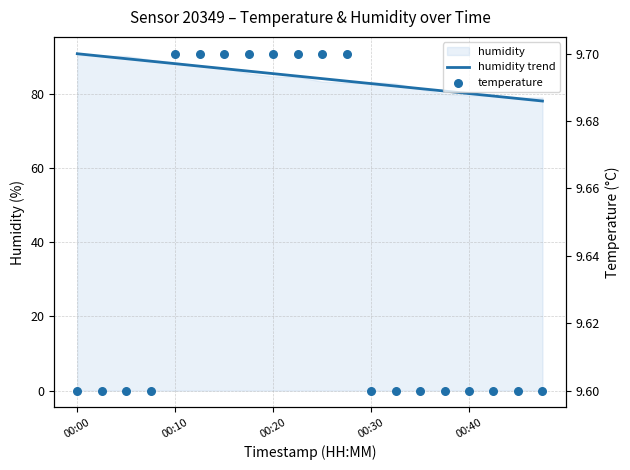

What is the total value across all series at 00:40?

89.7